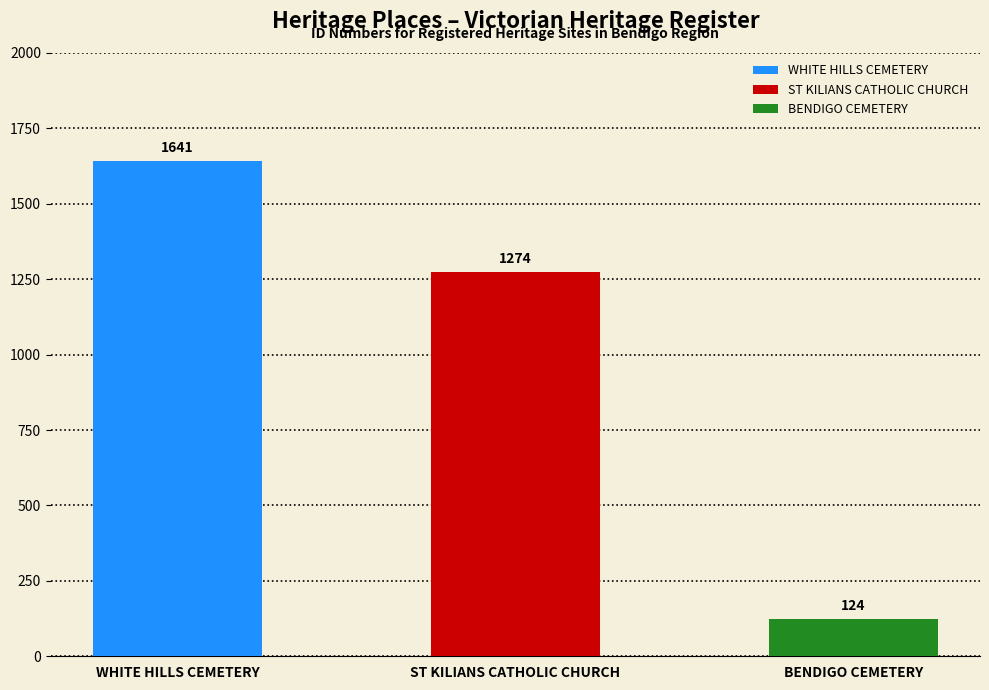

The chart shows a value of 1274 at ST KILIANS CATHOLIC CHURCH. True or false?

True